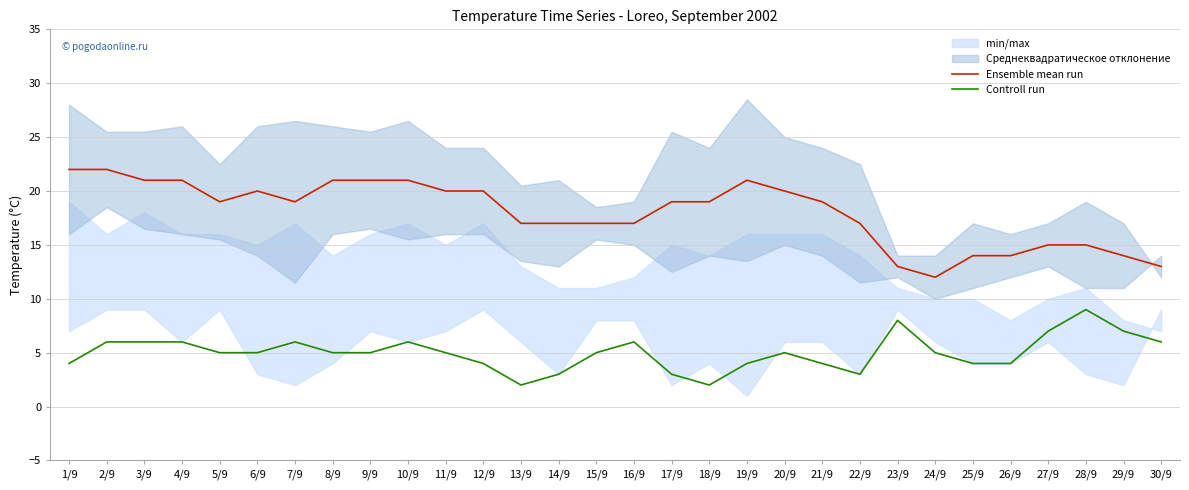

What is the difference between the second highest and minimum values in the Ensemble mean run series?

10